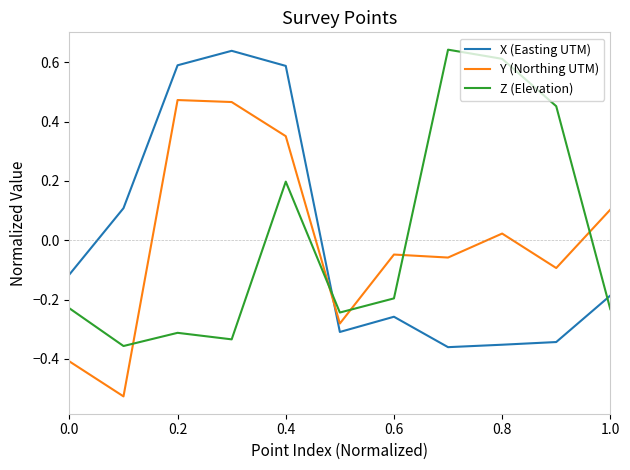

True or false: X (Easting UTM) and Z (Elevation) intersect in this chart.

True